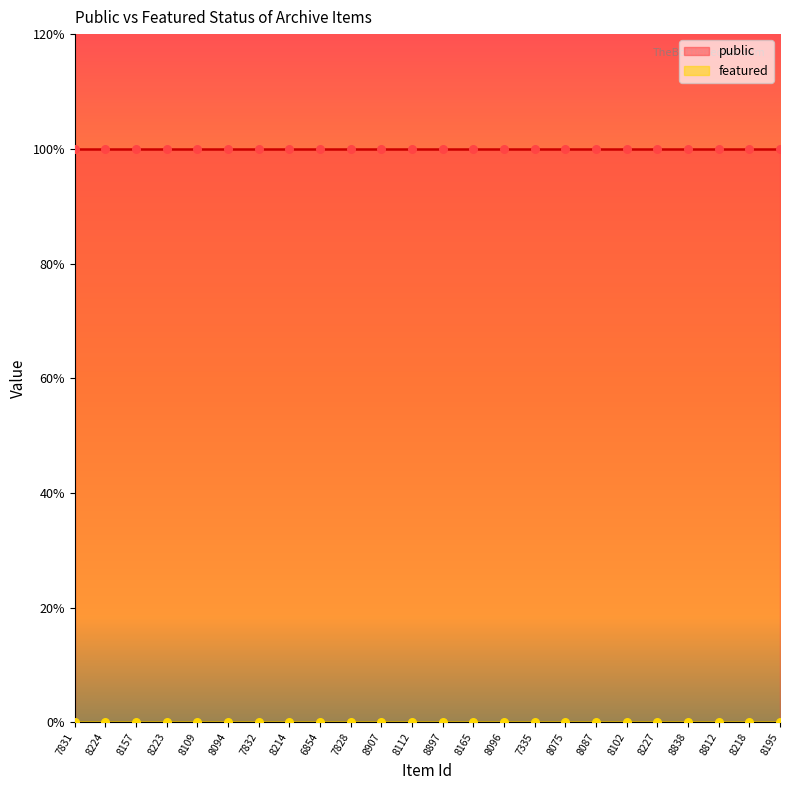

At which category is the sum across all series the highest?

7831